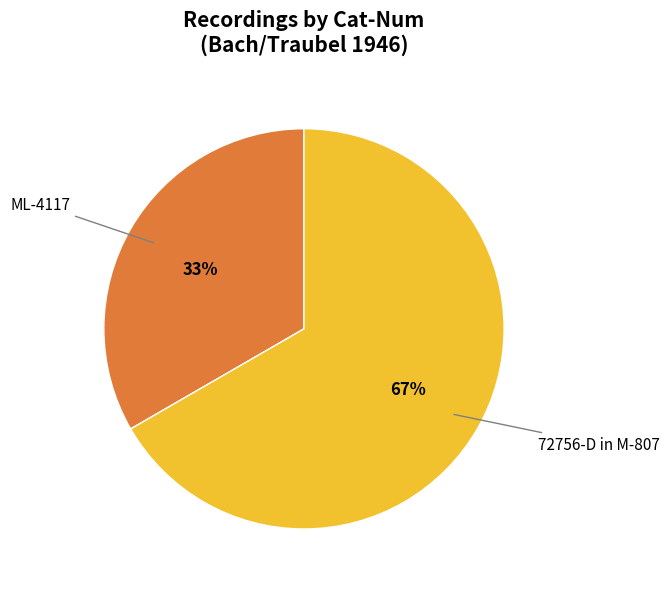

How many segments does this pie chart have?

2